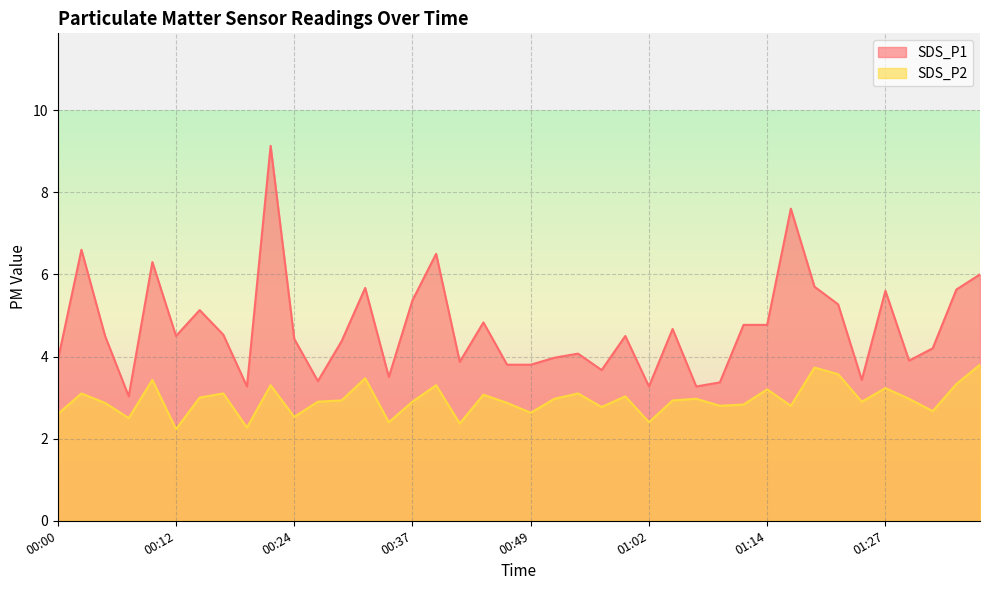

What is the sum of all SDS_P1 values?

188.1